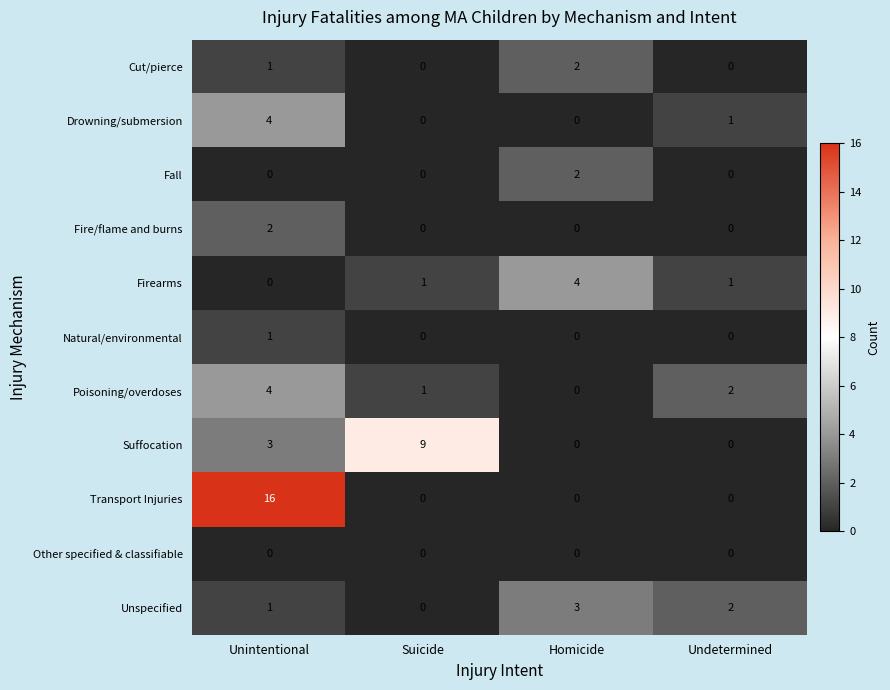

At which label is Cut/pierce closest to 1?

Unintentional